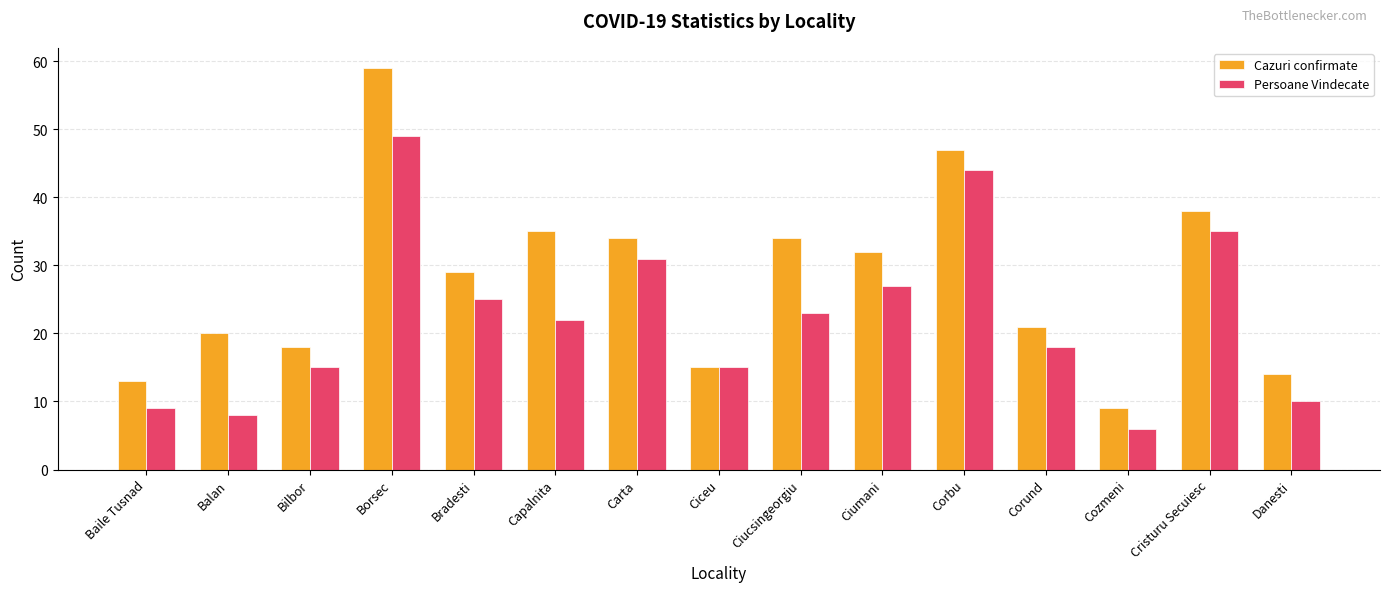

How many categories are shown in the chart?

15